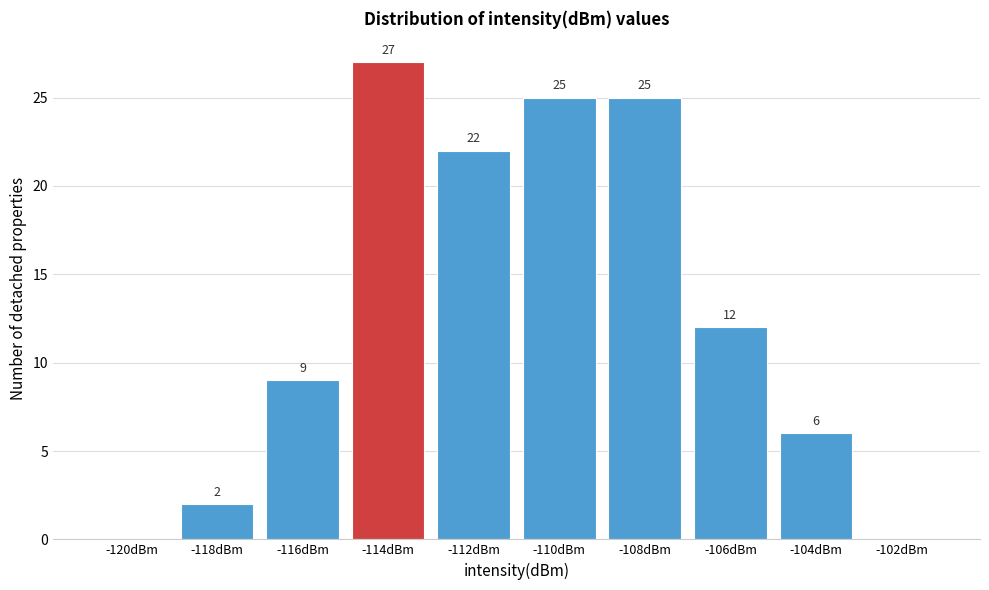

Reading left to right, extract all data points from this chart.

-120dBm=0	-118dBm=2	-116dBm=9	-114dBm=27	-112dBm=22	-110dBm=25	-108dBm=25	-106dBm=12	-104dBm=6	-102dBm=0